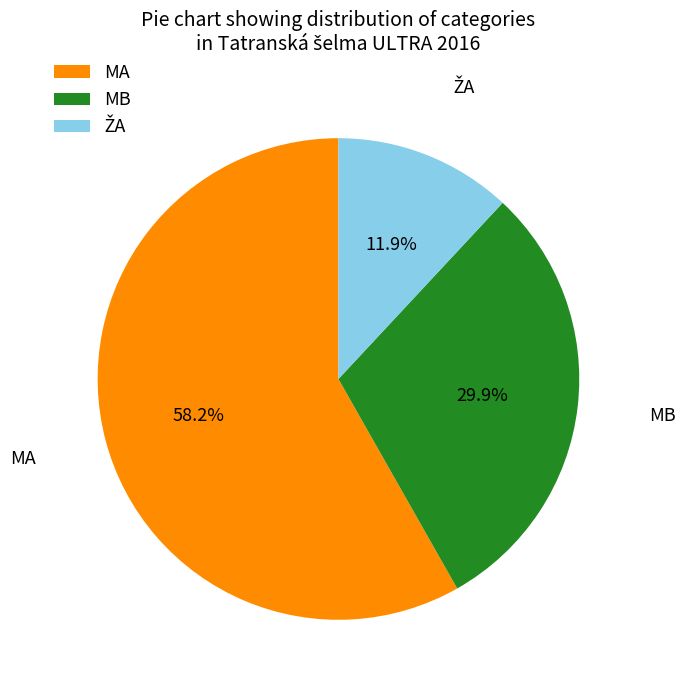

Which category has the biggest portion of the pie?

MA